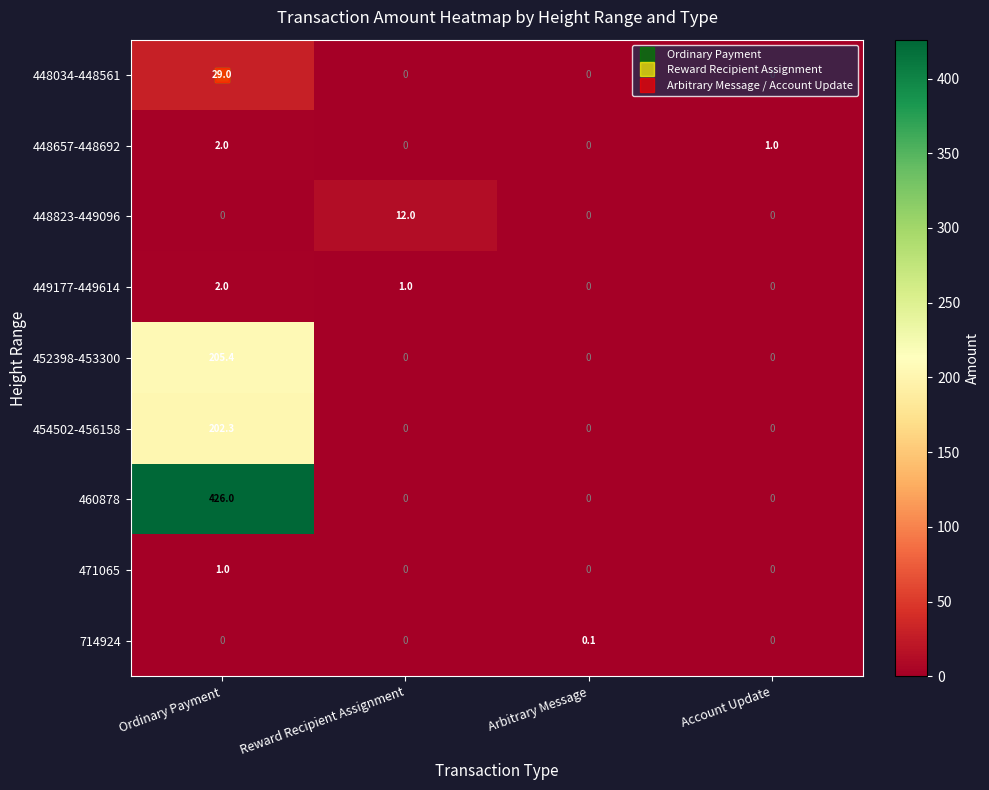

Which label corresponds to the largest value in the chart?

Ordinary Payment